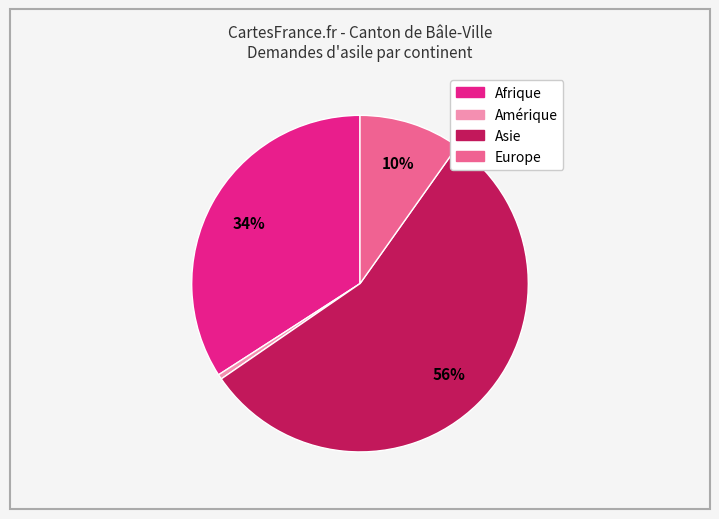

Is it true that Amérique is 14% of the pie?

False